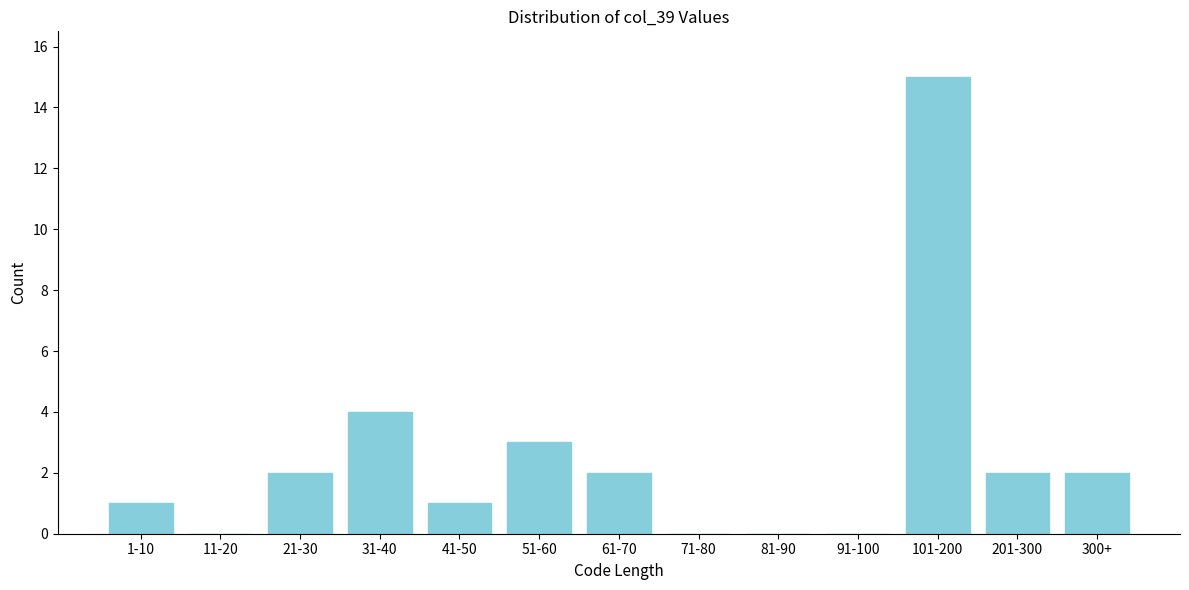

Reading left to right, extract all data points from this chart.

1-10=1	11-20=0	21-30=2	31-40=4	41-50=1	51-60=3	61-70=2	71-80=0	81-90=0	91-100=0	101-200=15	201-300=2	300+=2